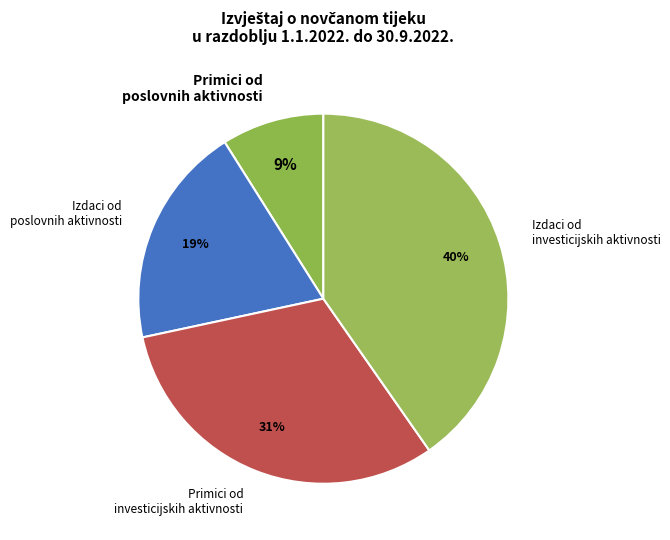

To the nearest percent, what percentage of the pie is Izdaci od poslovnih aktivnosti?

19%